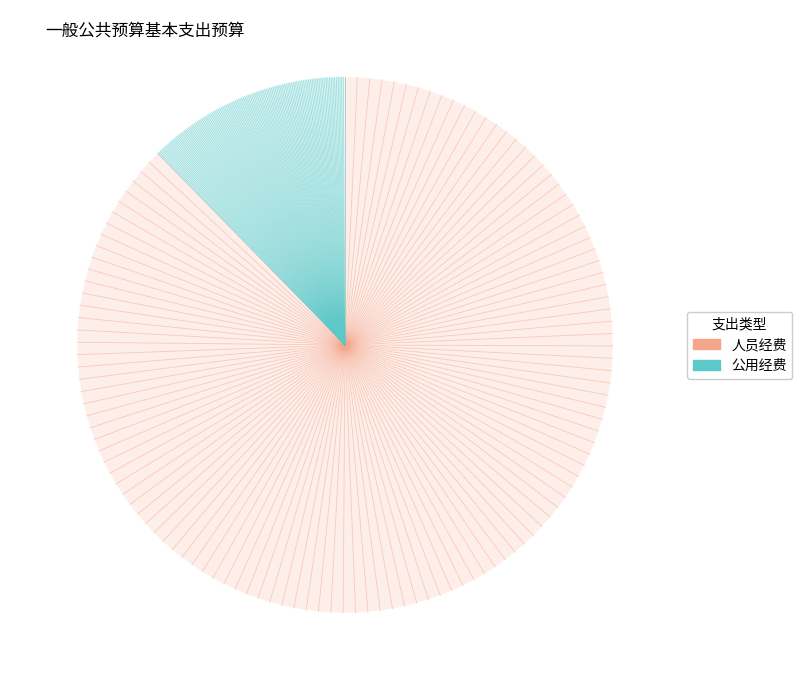

The 公用经费 slice represents 3% of the pie. True or false?

False